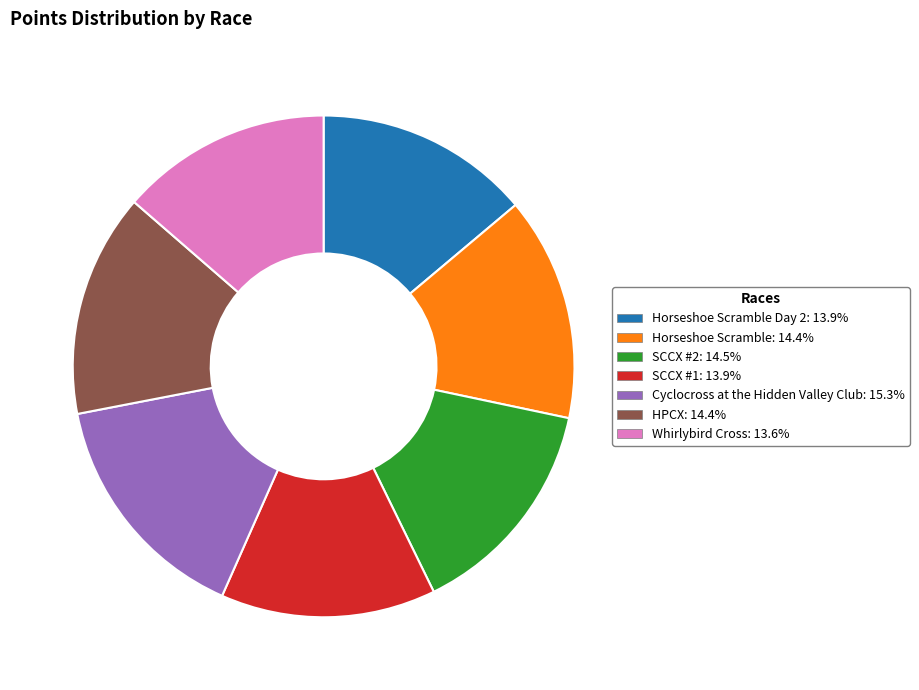

Is there any slice that represents more than half of the pie?

No